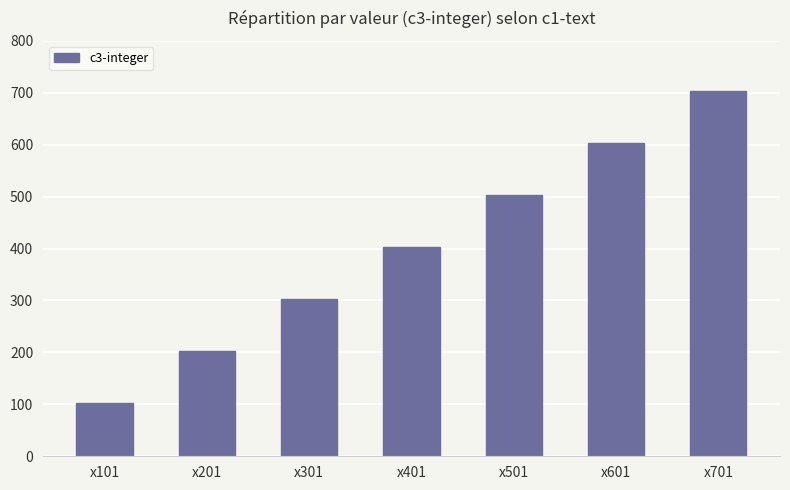

The chart shows a value of 1247 at x701. True or false?

False